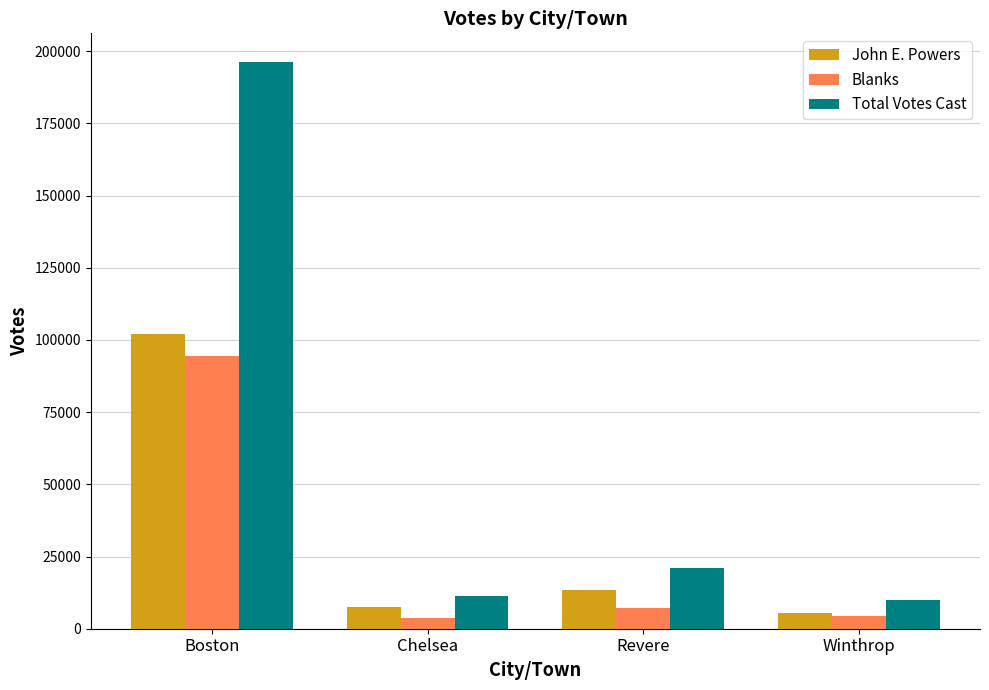

Which series has the largest total across all categories?

Total Votes Cast